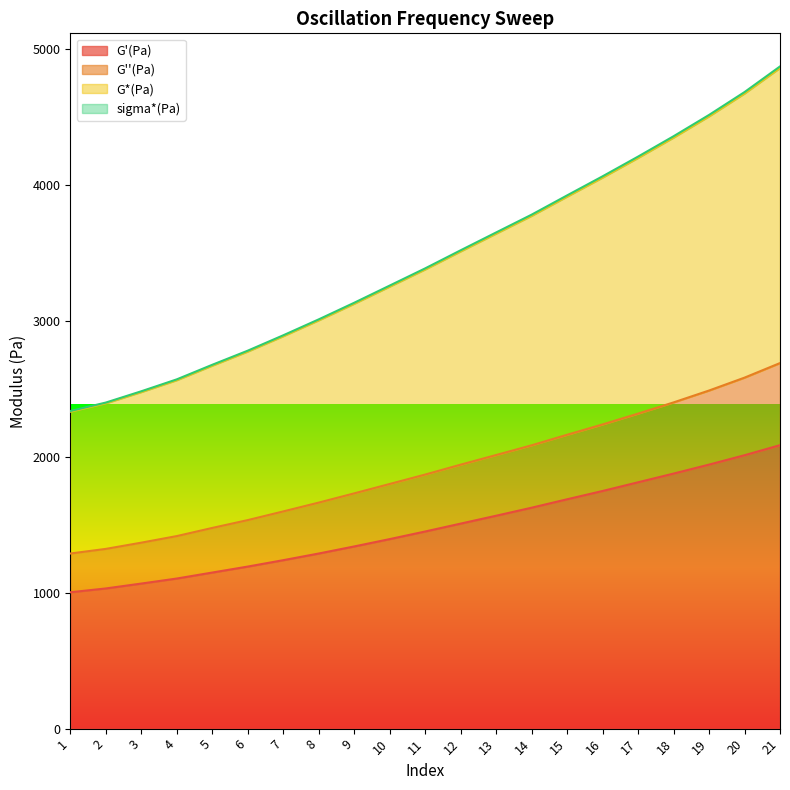

Does the chart display data point markers on the line(s)?

No